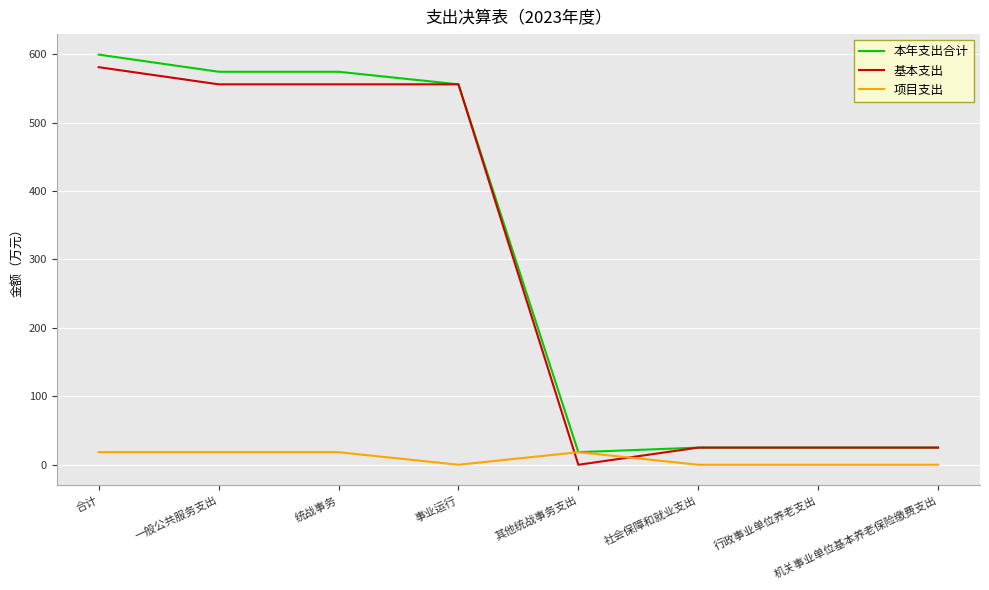

Which series has the largest total across all categories?

本年支出合计